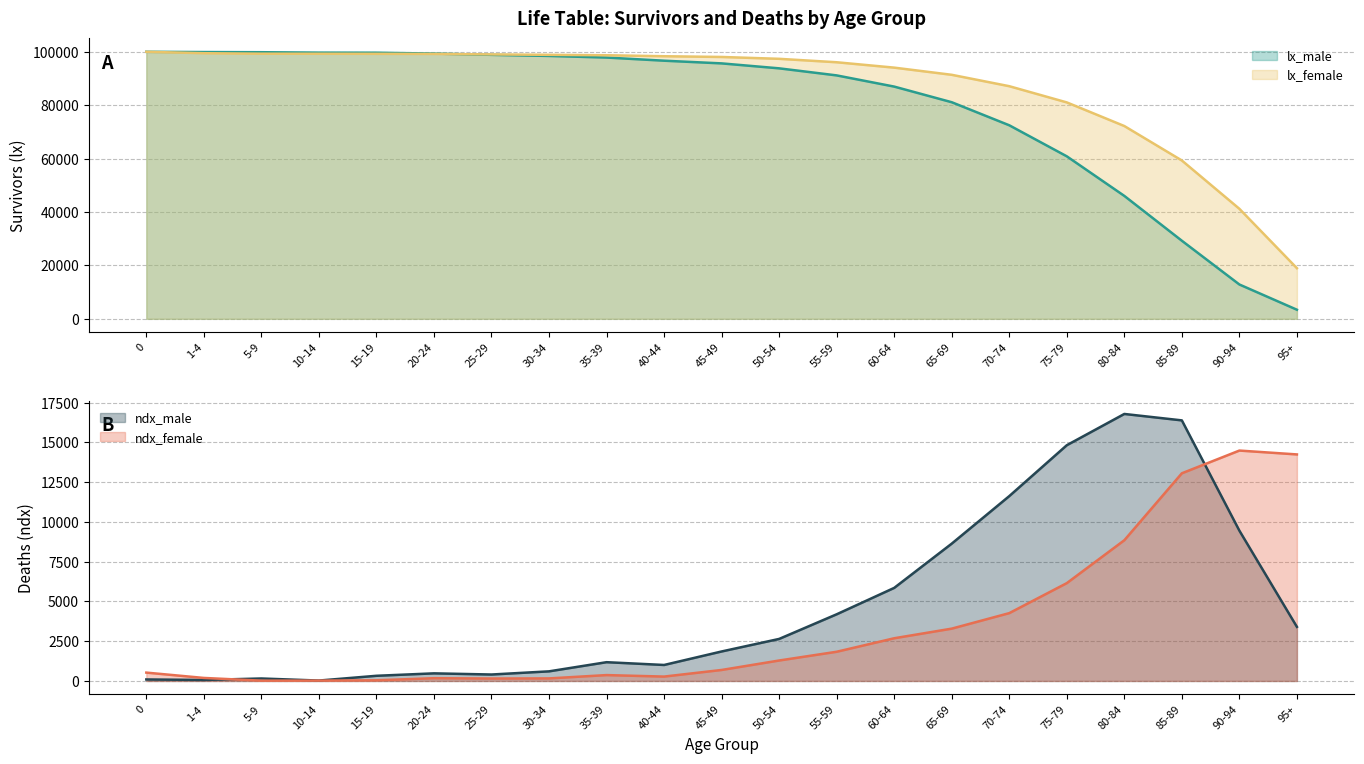

What is the difference between the highest and lowest values at 70-74?

82850